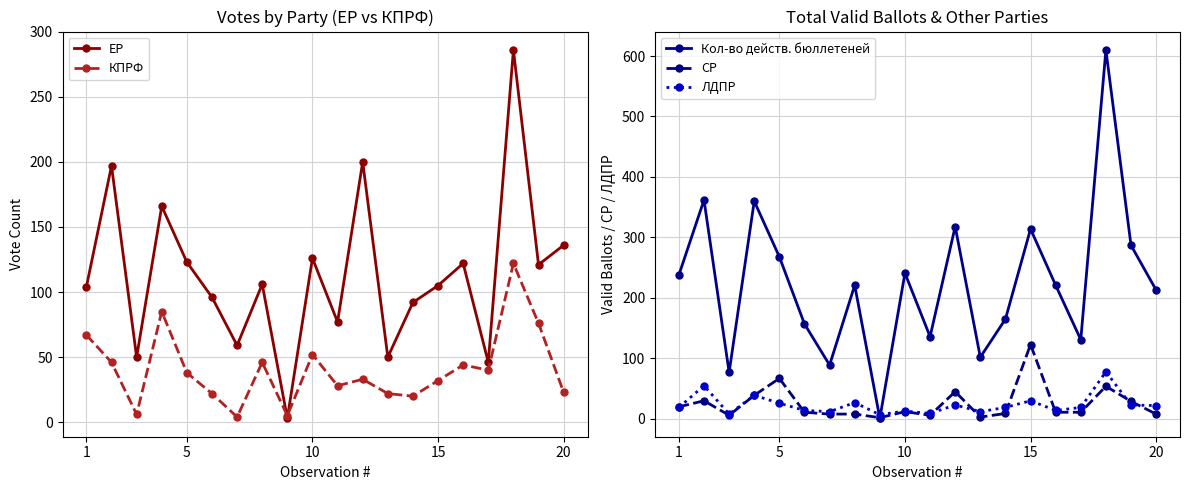

The value of Кол-во действ. бюллетеней at 20 is 49. True or false?

False